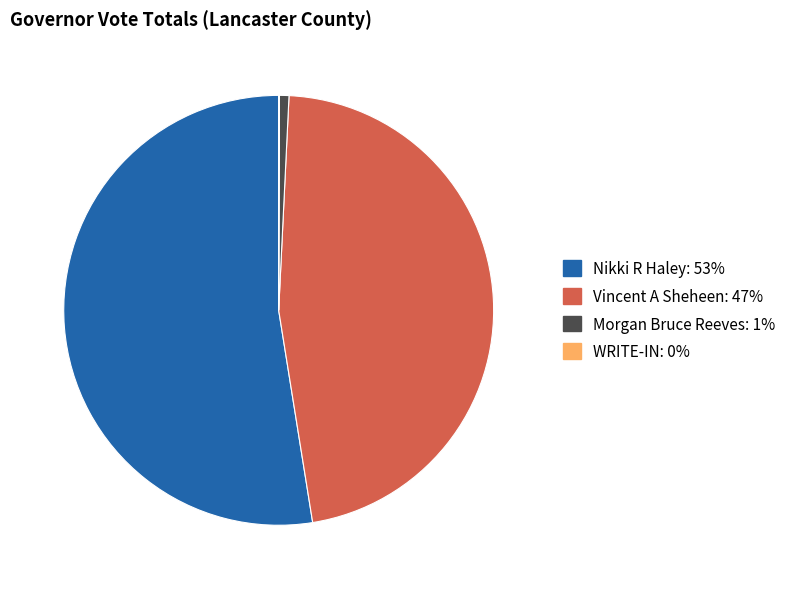

Which has a higher value, Vincent A Sheheen or Morgan Bruce Reeves?

Vincent A Sheheen